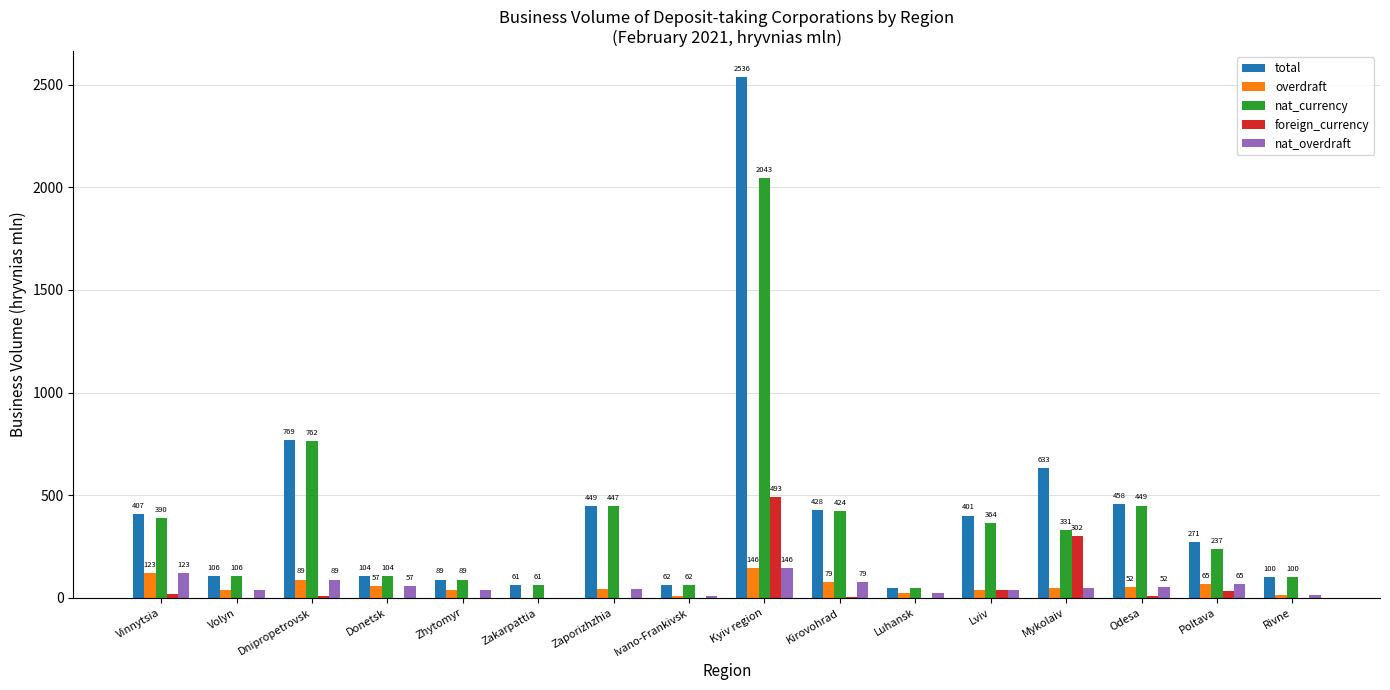

Which series has the largest total across all categories?

total